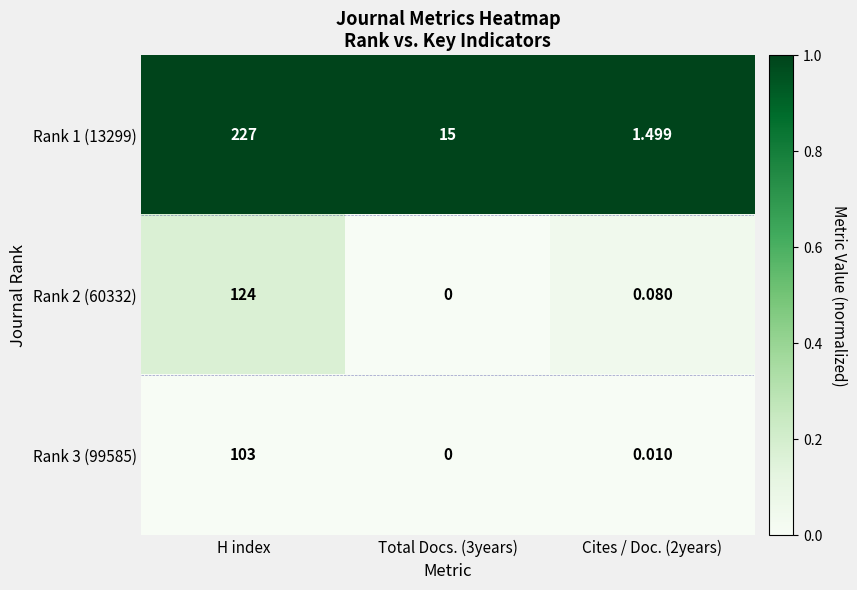

Is the value of Rank 1 (13299) at Cites / Doc. (2years) greater than the value of Rank 3 (99585) at Total Docs. (3years)?

Yes